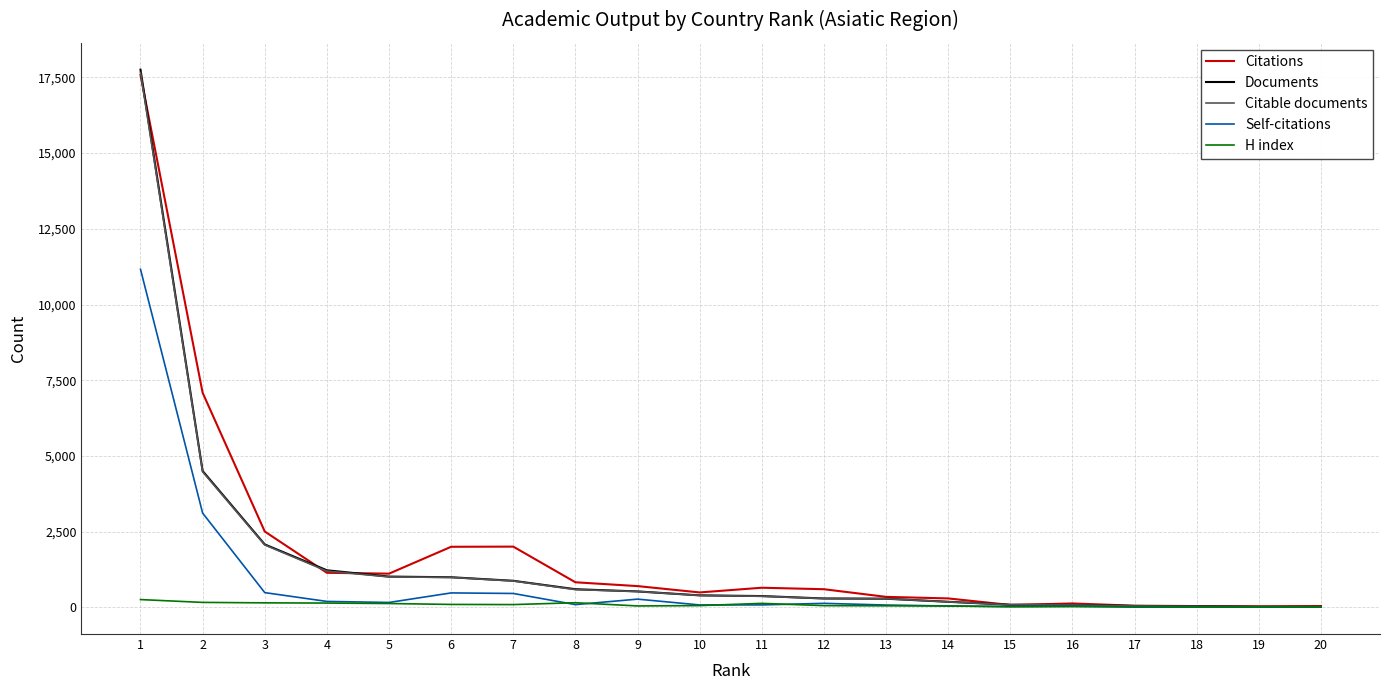

Where is Documents nearest to the value 8887?

2